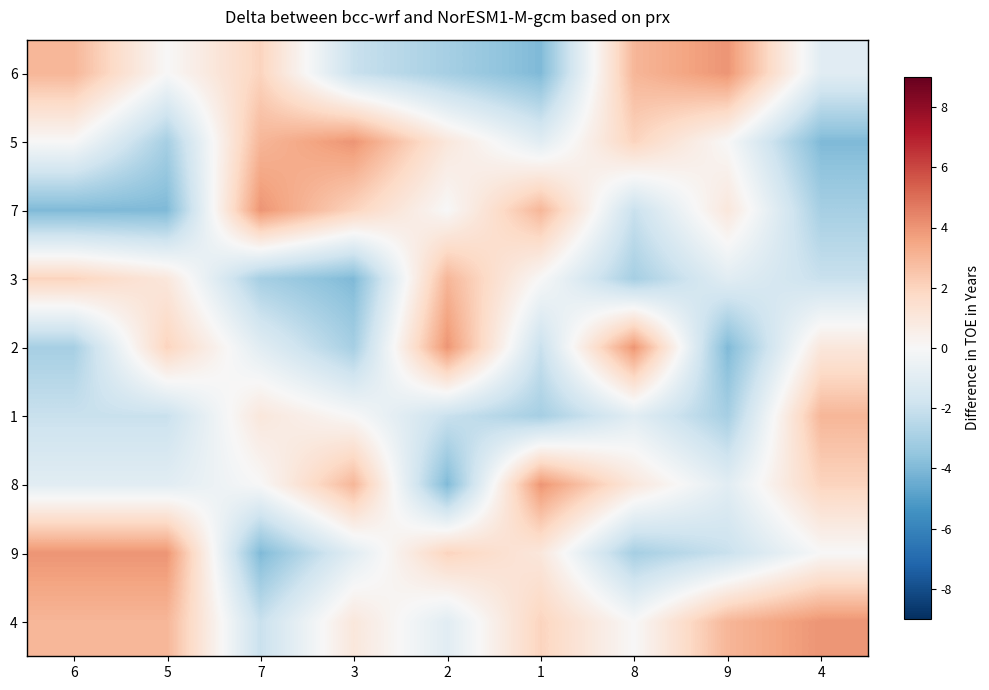

Reading left to right, transcribe all the data shown in this chart.

6: 6=3	5=0	7=2	3=-2	2=-3	1=-4	8=3	9=4	4=-1
5: 6=0	5=-3	7=3	3=4	2=1	1=-1	8=2	9=0	4=-4
7: 6=-4	5=-4	7=4	3=2	2=0	1=3	8=-2	9=1	4=-3
3: 6=2	5=1	7=-3	3=-4	2=3	1=0	8=-3	9=-1	4=-2
2: 6=-3	5=2	7=-1	3=-3	2=4	1=-2	8=4	9=-4	4=1
1: 6=-2	5=-2	7=1	3=0	2=-2	1=-3	8=-1	9=-3	4=3
8: 6=-1	5=-1	7=0	3=3	2=-4	1=4	8=1	9=-1	4=2
9: 6=4	5=4	7=-4	3=-1	2=2	1=1	8=-3	9=-2	4=0
4: 6=3	5=3	7=-2	3=1	2=-1	1=2	8=0	9=3	4=4